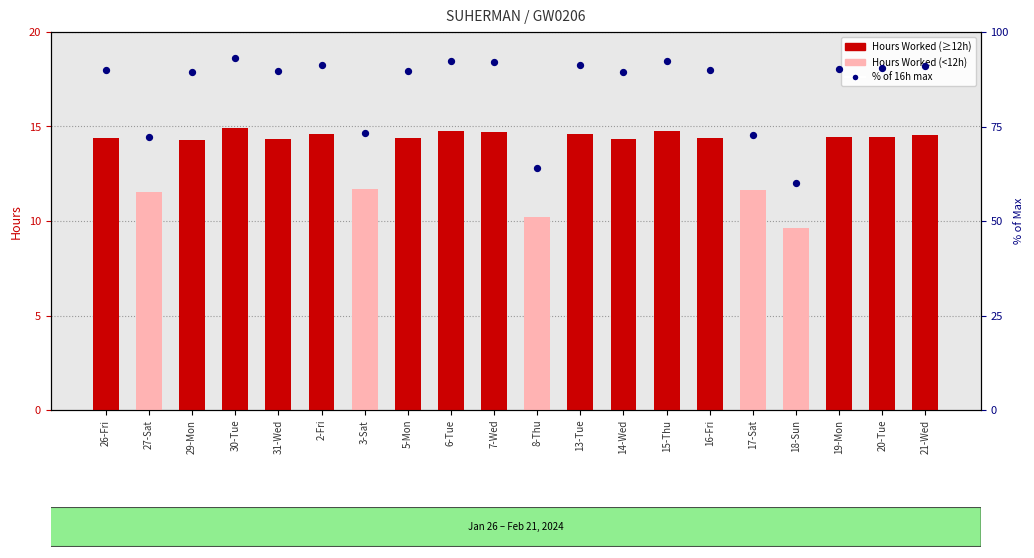

Between 31-Wed and 3-Sat, which is larger?

31-Wed